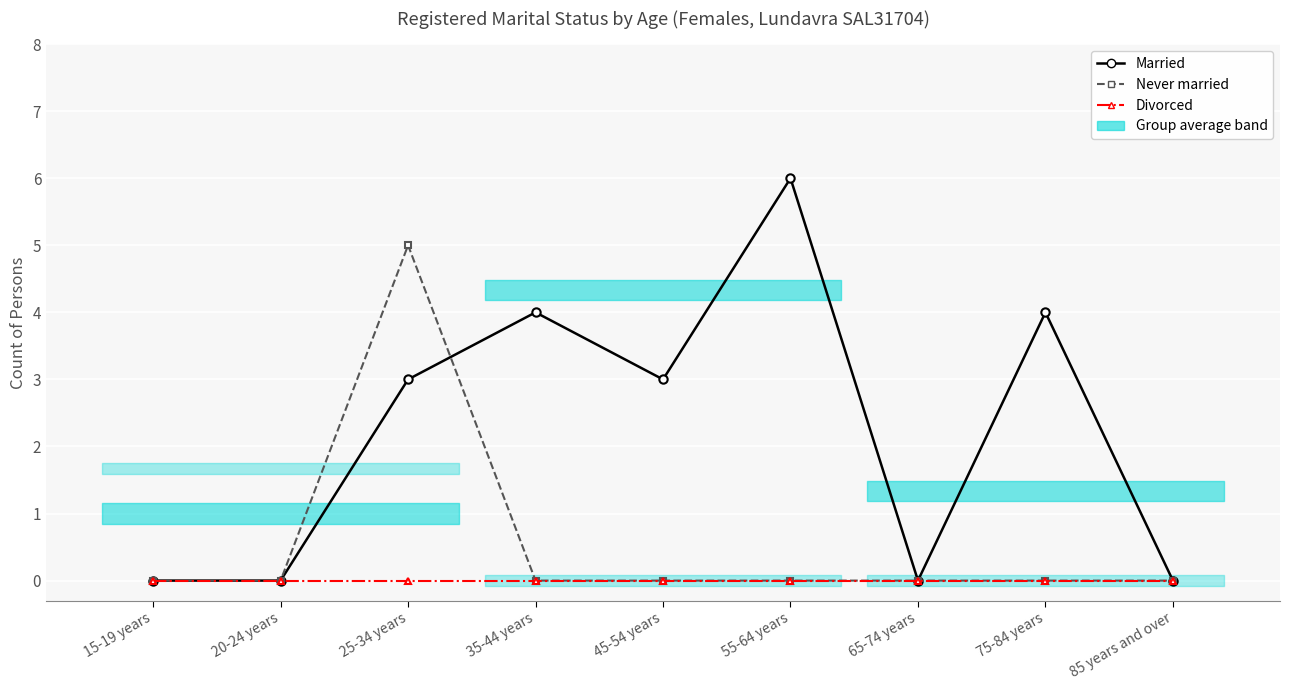

Rank the categories by Married value from highest to lowest.

55-64 years, 35-44 years, 75-84 years, 25-34 years, 45-54 years, 15-19 years, 20-24 years, 65-74 years, 85 years and over